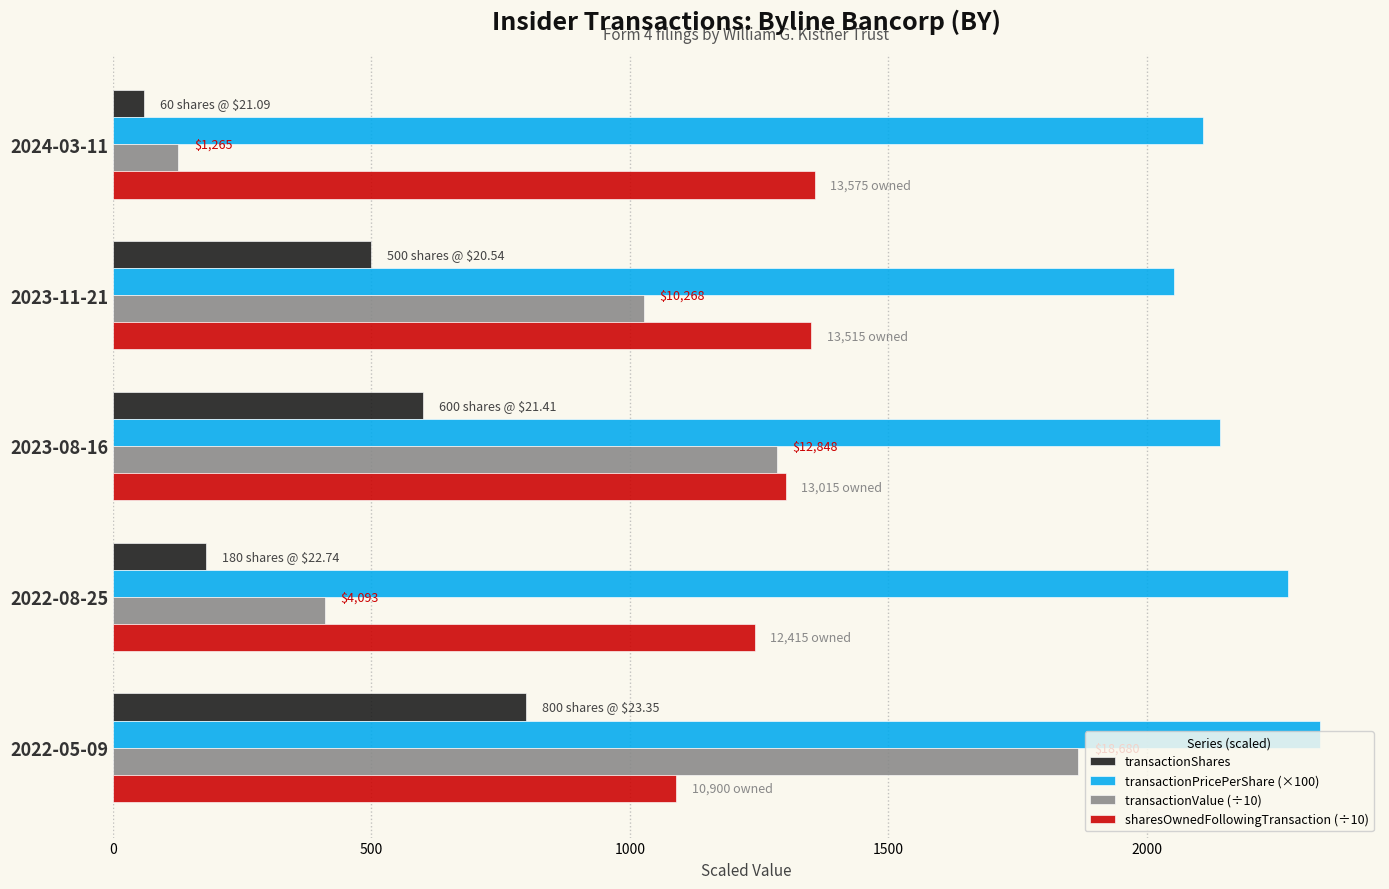

Which series has the largest total across all categories?

transactionPricePerShare (×100)